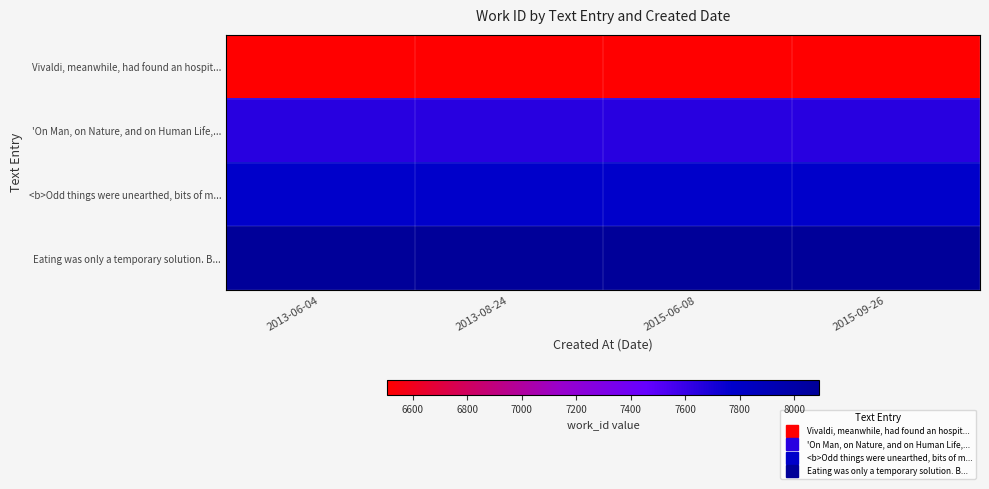

Which has a higher value, 2015-09-26 or 2013-08-24?

2015-09-26